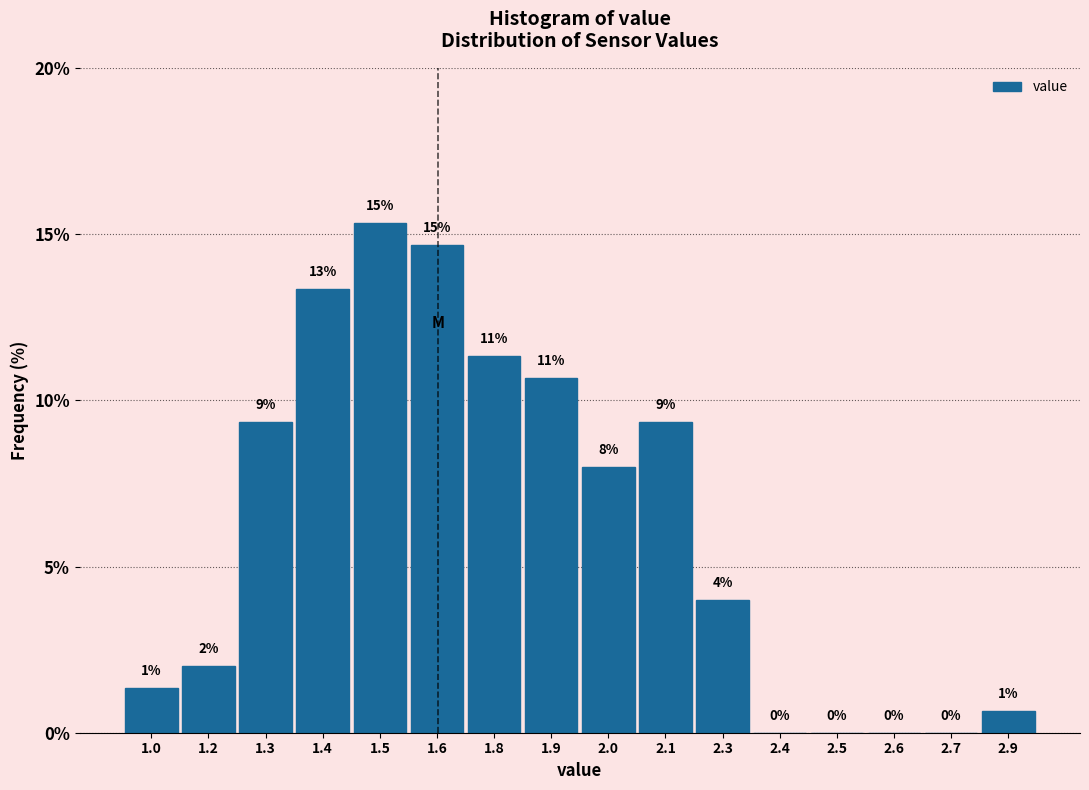

Are the bars horizontal?

No